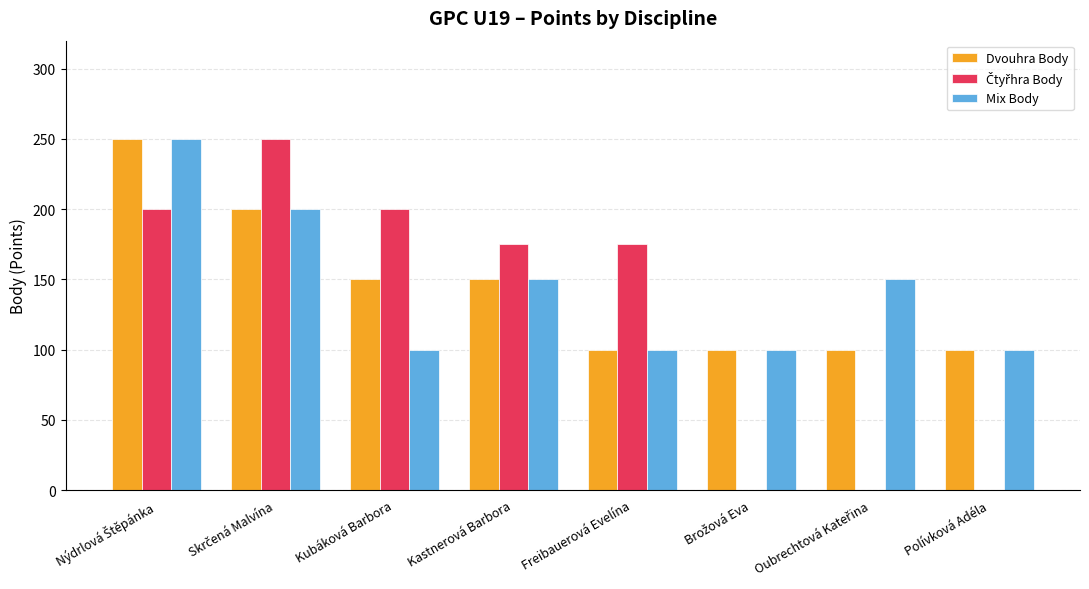

Does the chart contain stacked bars?

No